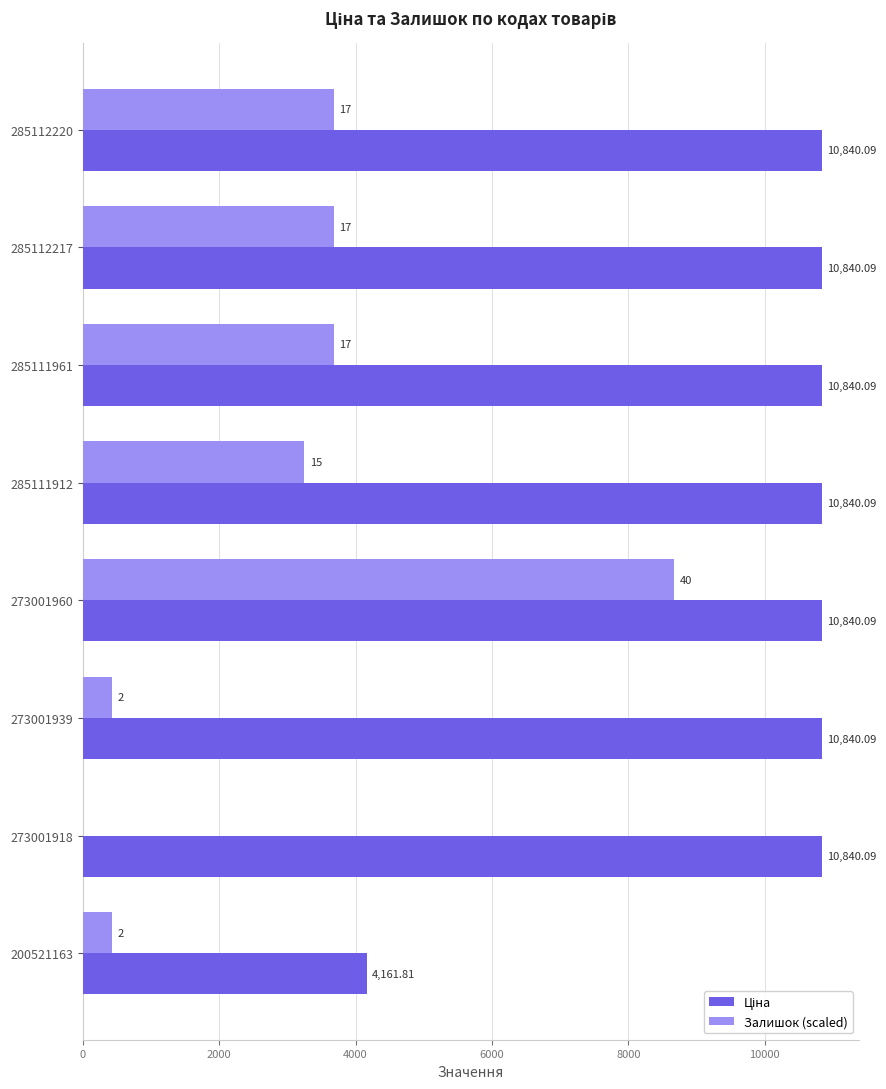

What is the sum of the Залишок (scaled) values at 273001918 and 285111961?

3685.6